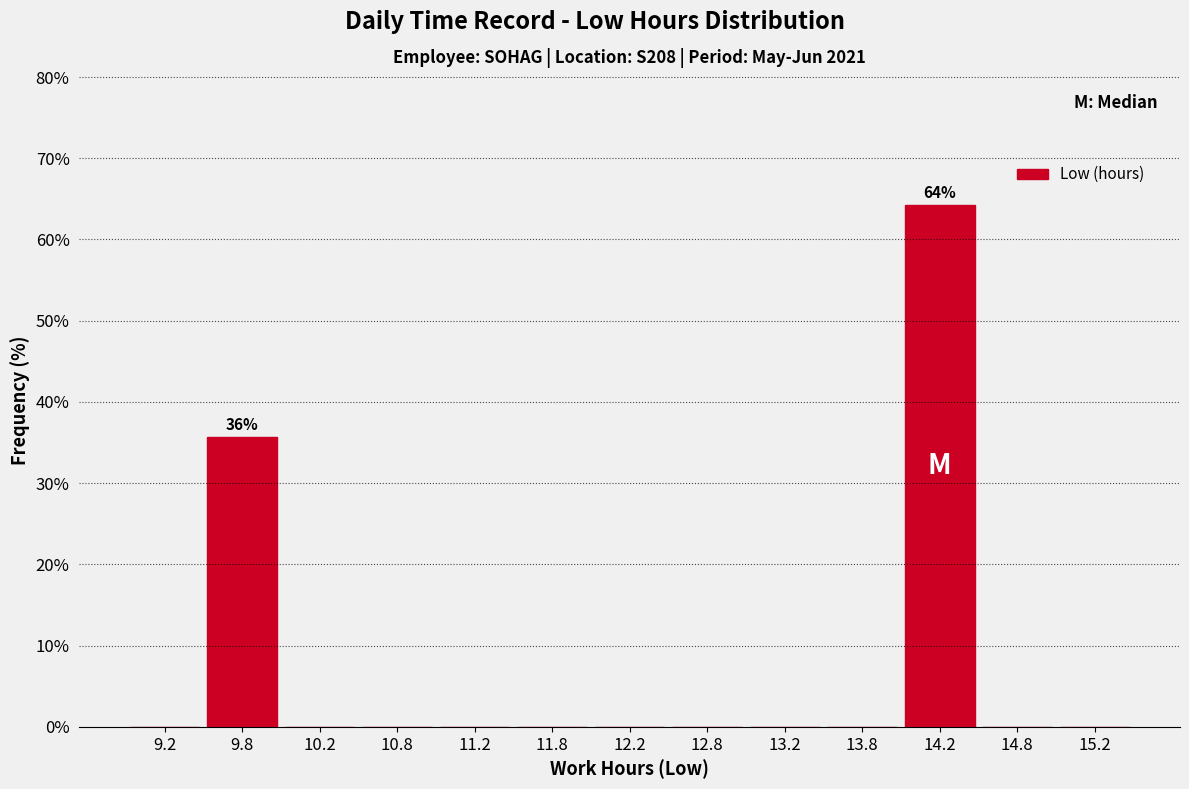

Which range on the x-axis has the tallest bar?

14.0 to 14.5